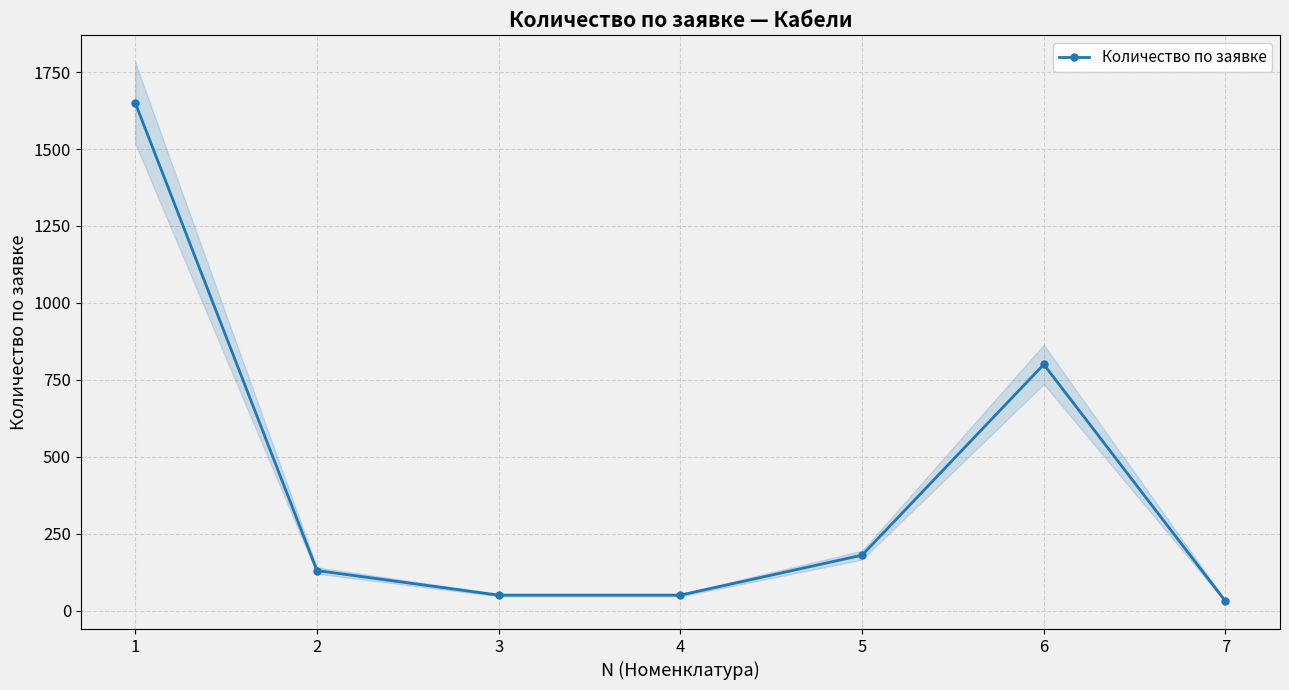

What is the greatest value displayed?

1650